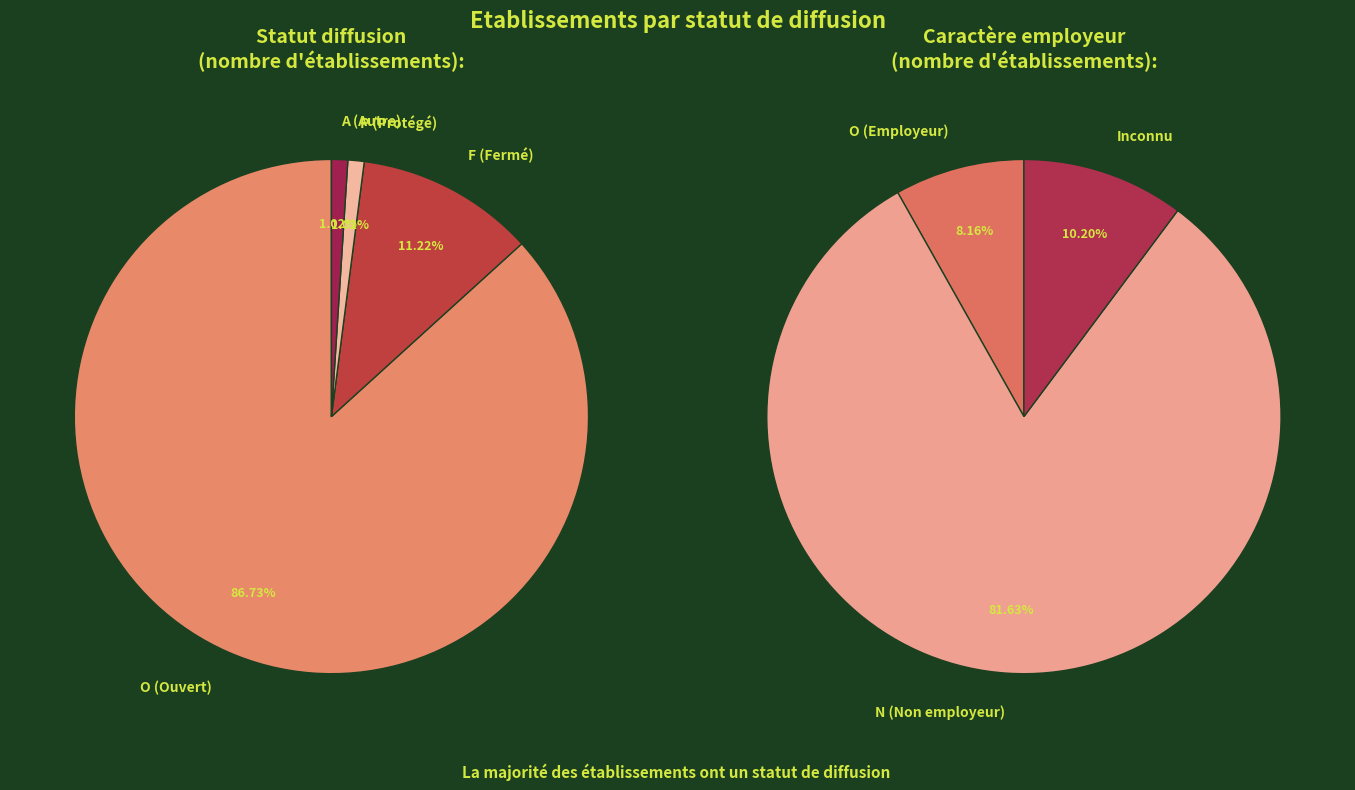

To the nearest percent, what is the combined percentage of P and F?

12%